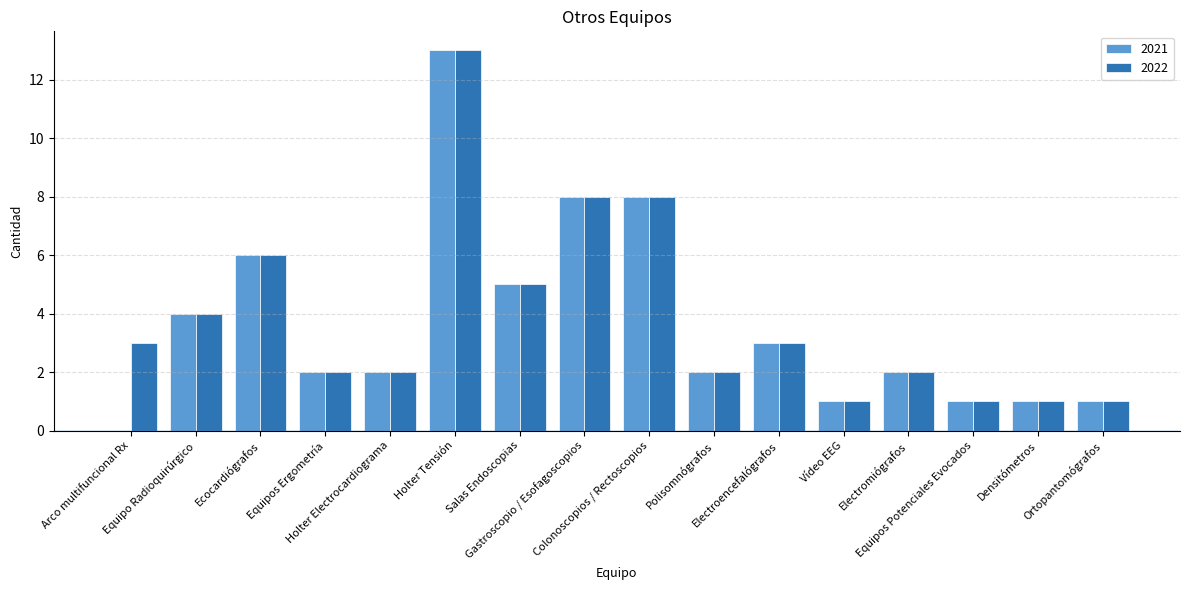

What is the sum of all 2022 values?

62